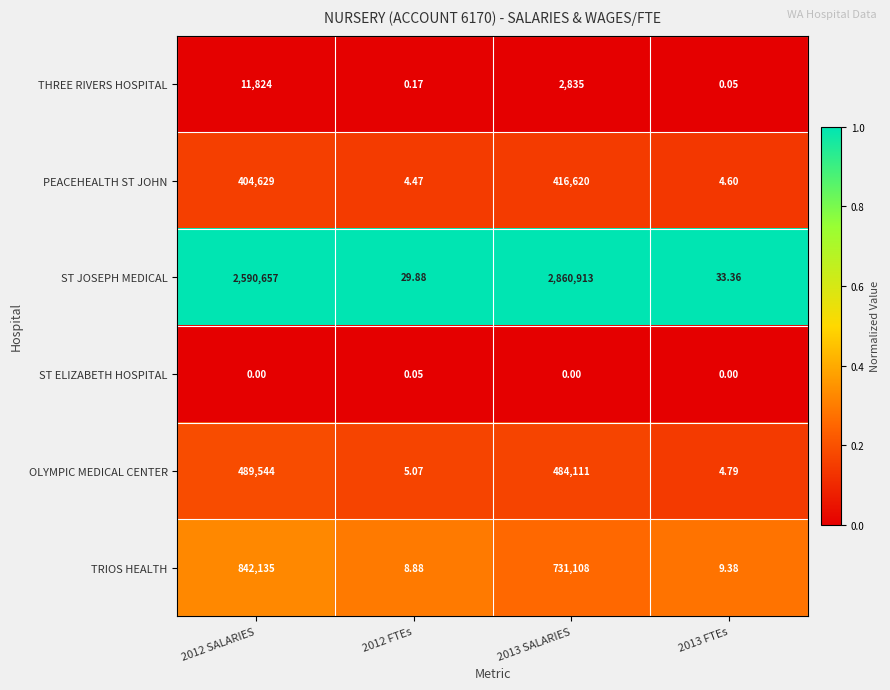

Which series changed the most between 2012 SALARIES and 2013 FTEs?

ST JOSEPH MEDICAL